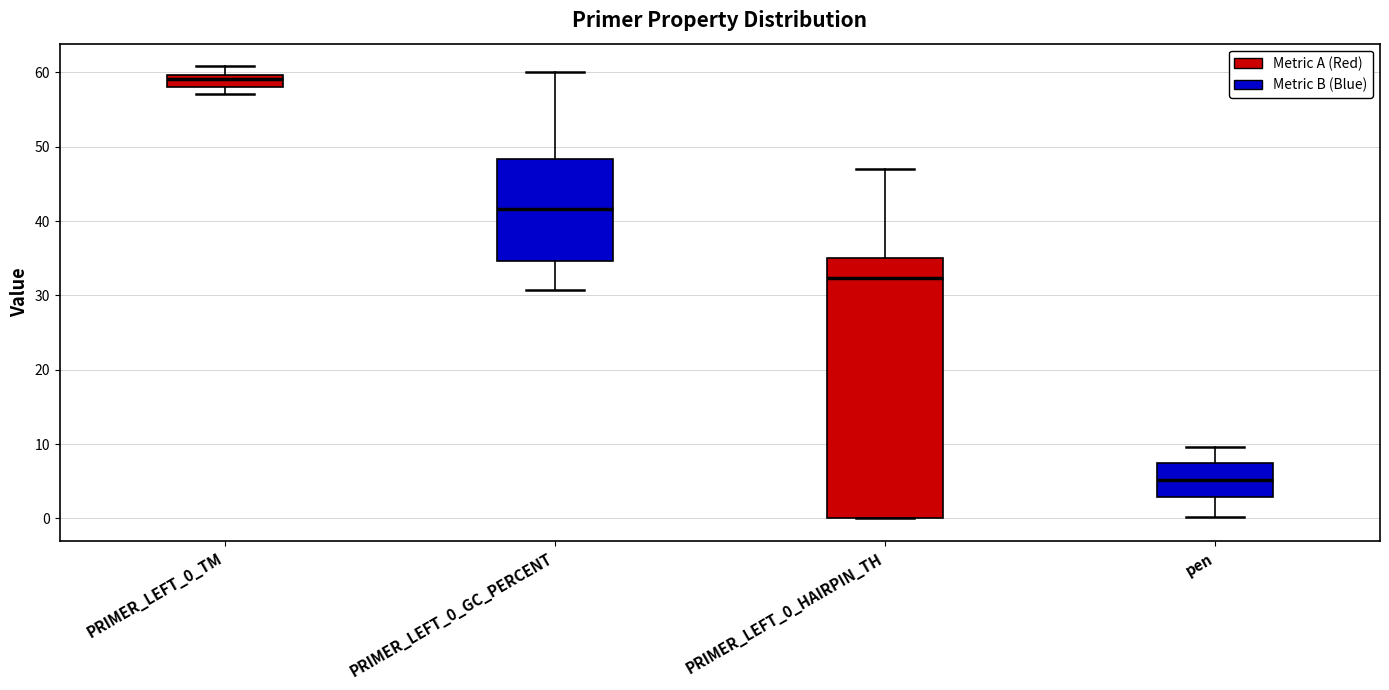

Reading left to right, read every box against the y-axis: the position of its median line, the range the box covers, and the ends of its whiskers. The values are not printed on the chart, so give them approximately, as read against the axis.

PRIMER_LEFT_0_TM: median 59, box 58 to 60, whiskers 57 to 61
PRIMER_LEFT_0_GC_PERCENT: median 42, box 35 to 48, whiskers 31 to 60
PRIMER_LEFT_0_HAIRPIN_TH: median 32, box 0 to 35, whiskers 0 to 47
pen: median 5, box 3 to 8, whiskers 0 to 10